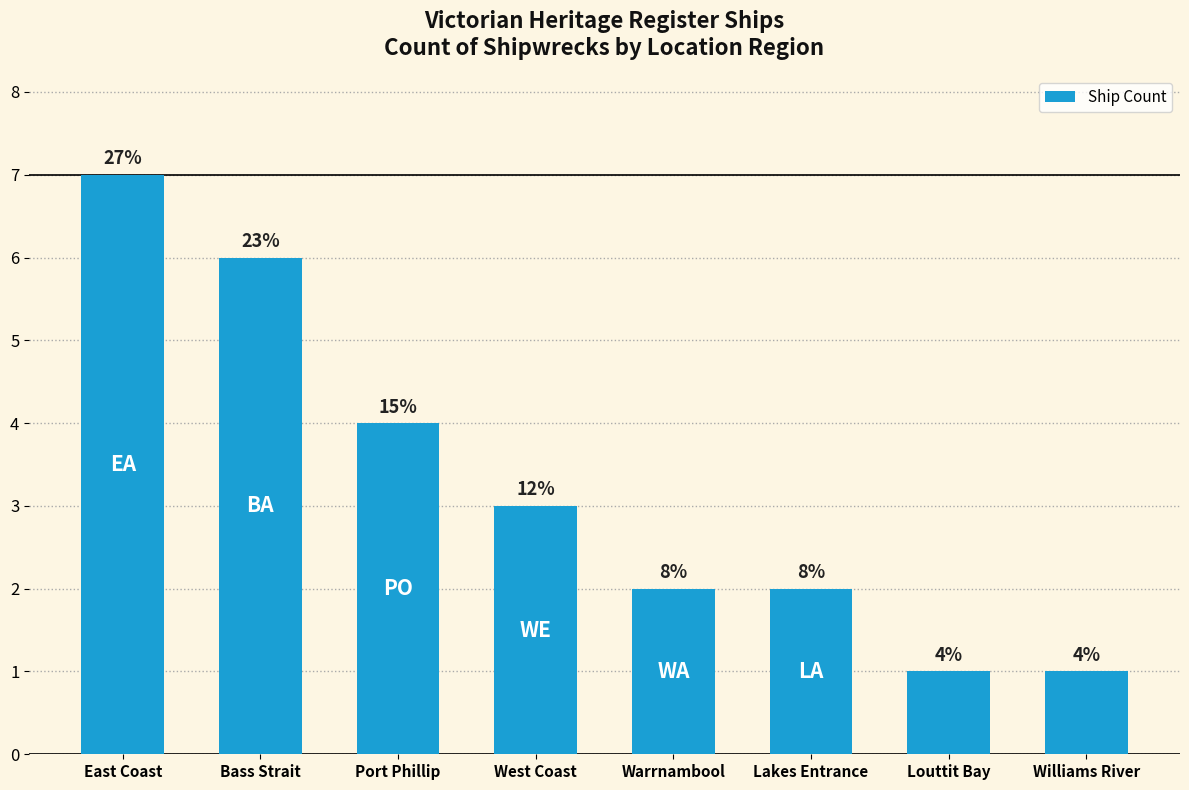

What is the approximate value at Louttit Bay?

1